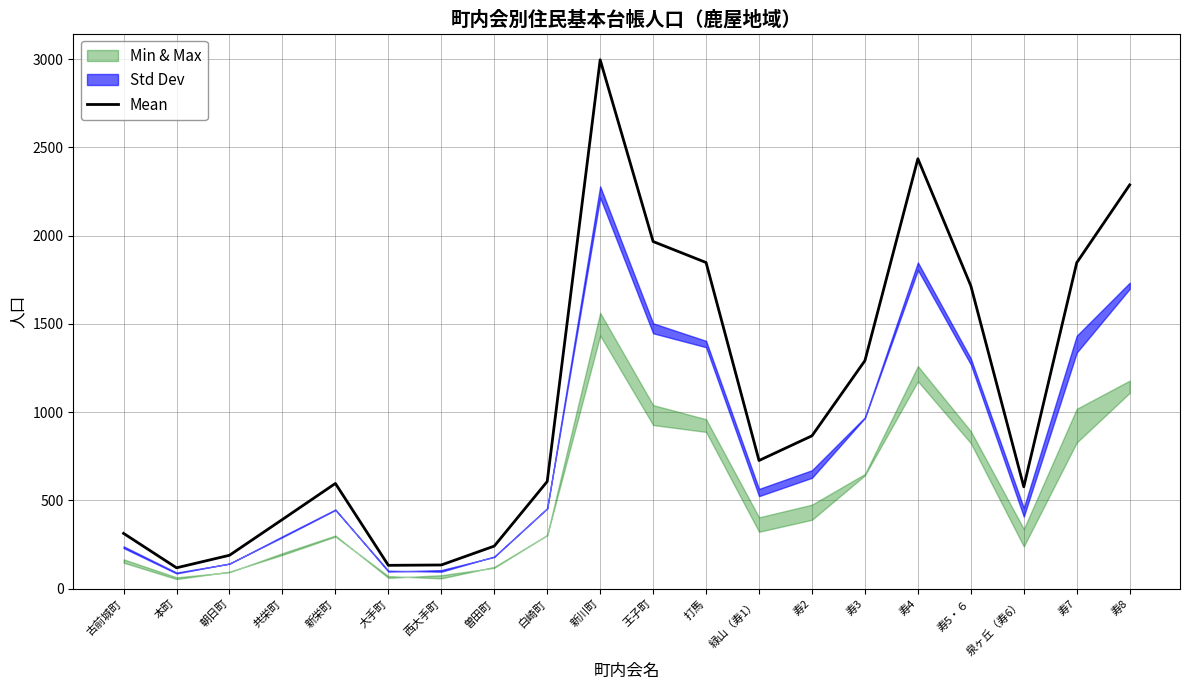

Is this an area chart (filled region under the line)?

No